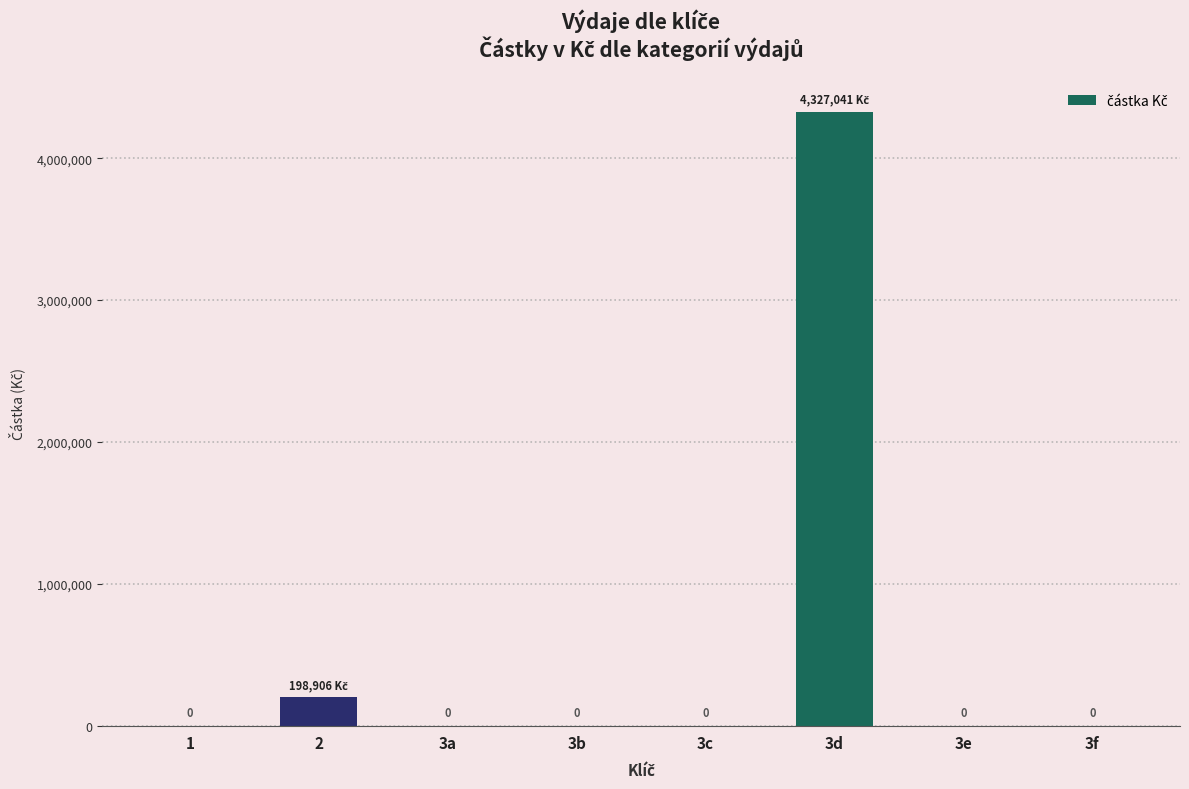

Which has a higher value, 3d or 3b?

3d